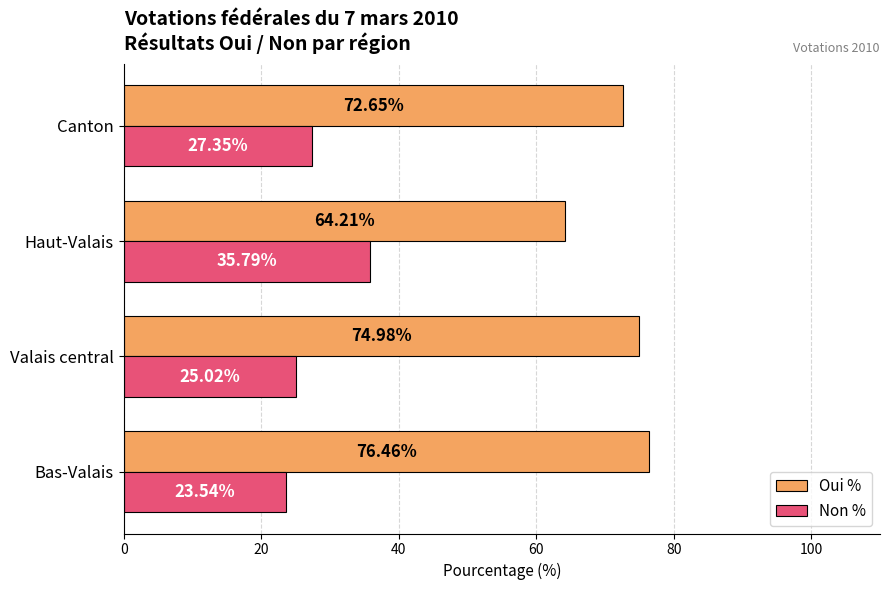

What is the difference between the second highest and minimum values in the Oui % series?

10.8